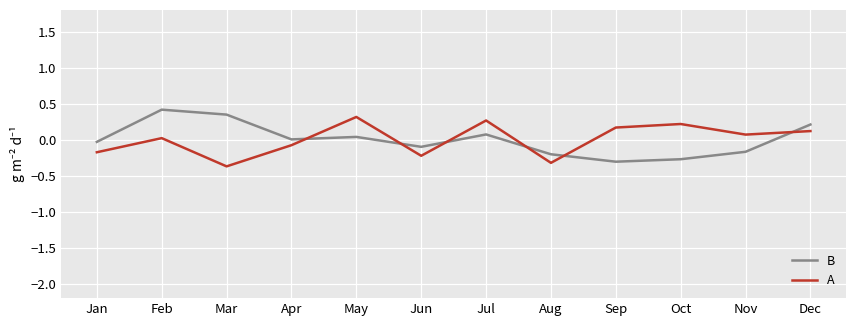

Read the B value at Jun.

-0.1